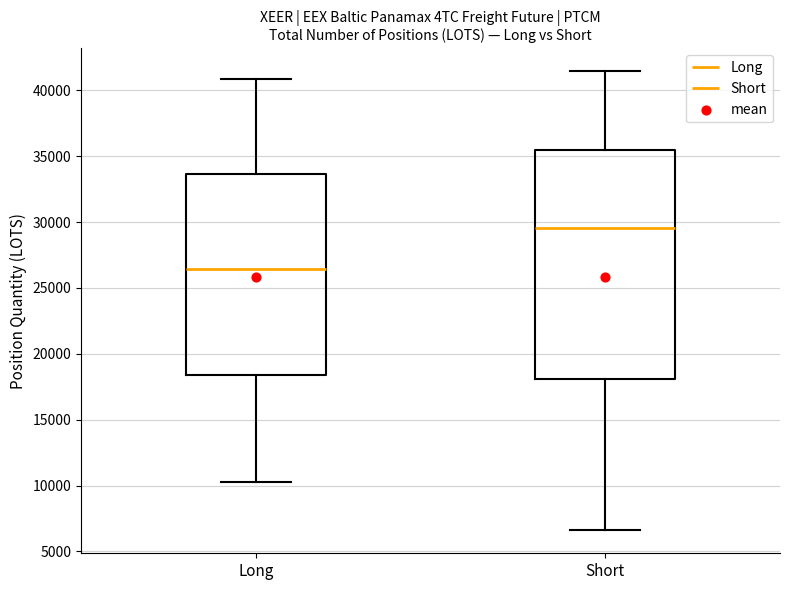

Reading left to right, read every box against the y-axis: the position of its median line, the range the box covers, and the ends of its whiskers. The values are not printed on the chart, so give them approximately, as read against the axis.

Long: median 26500, box 18500 to 33500, whiskers 10500 to 41000
Short: median 29500, box 18000 to 35500, whiskers 6500 to 41500